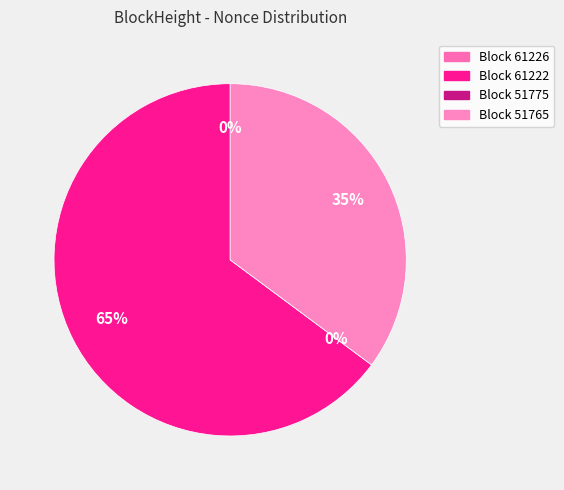

To the nearest percent, what portion does 51765 represent?

35%